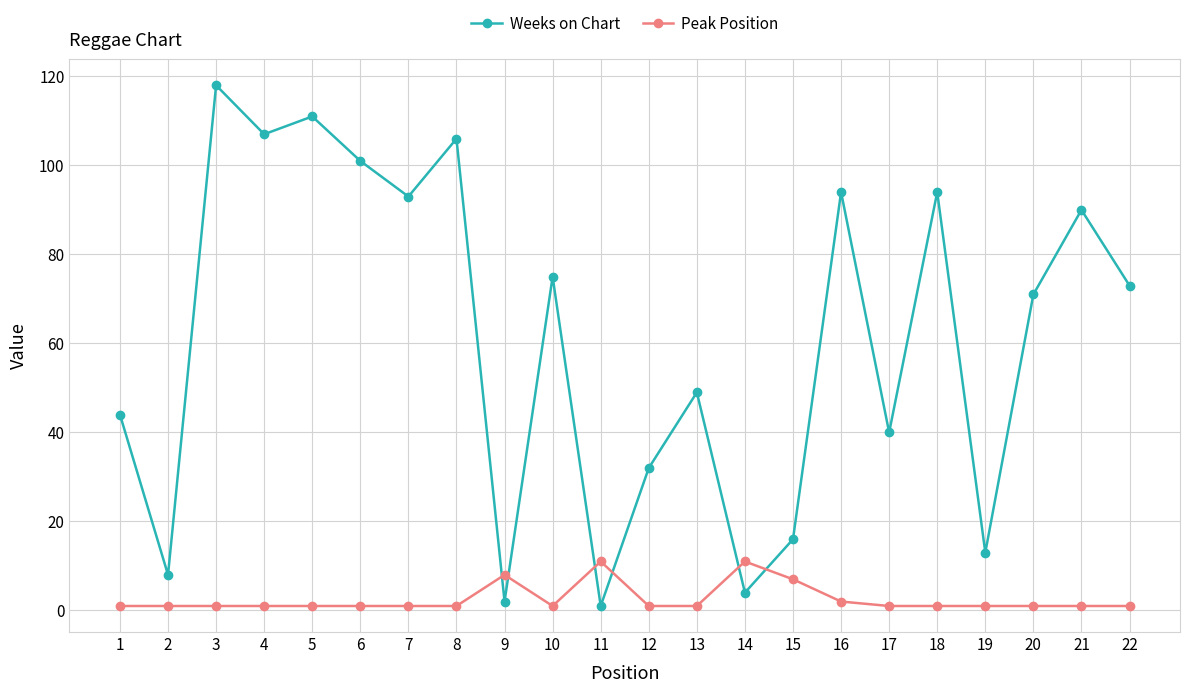

Which series has the largest range (max minus min)?

Weeks on Chart